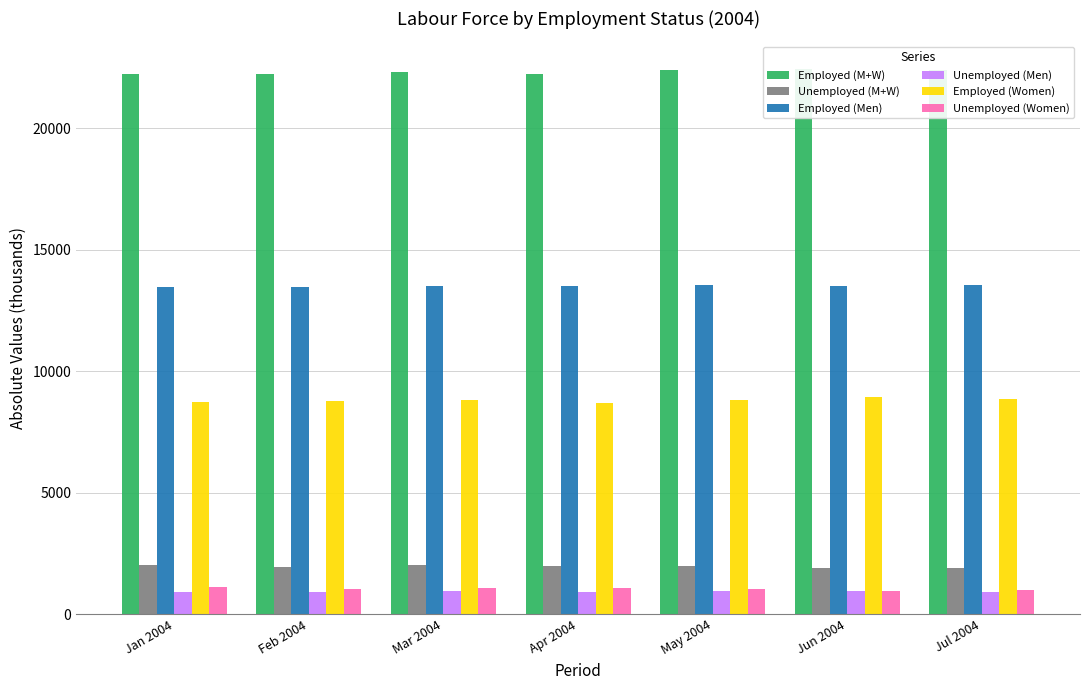

What is the sum of the Employed (Men) values at Jun 2004 and Jul 2004?

27072.8